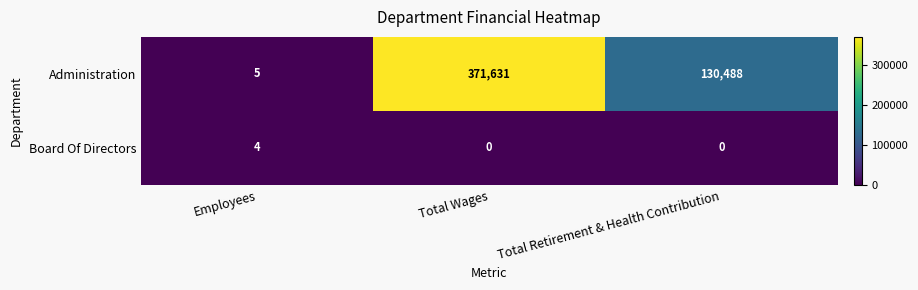

How many series are shown in this chart?

2